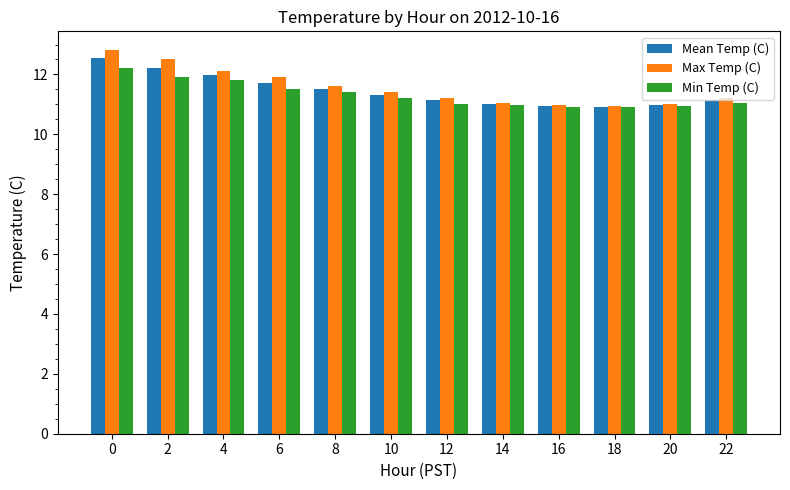

The Mean Temp (C) series shows 18.9 at 18. True or false?

False